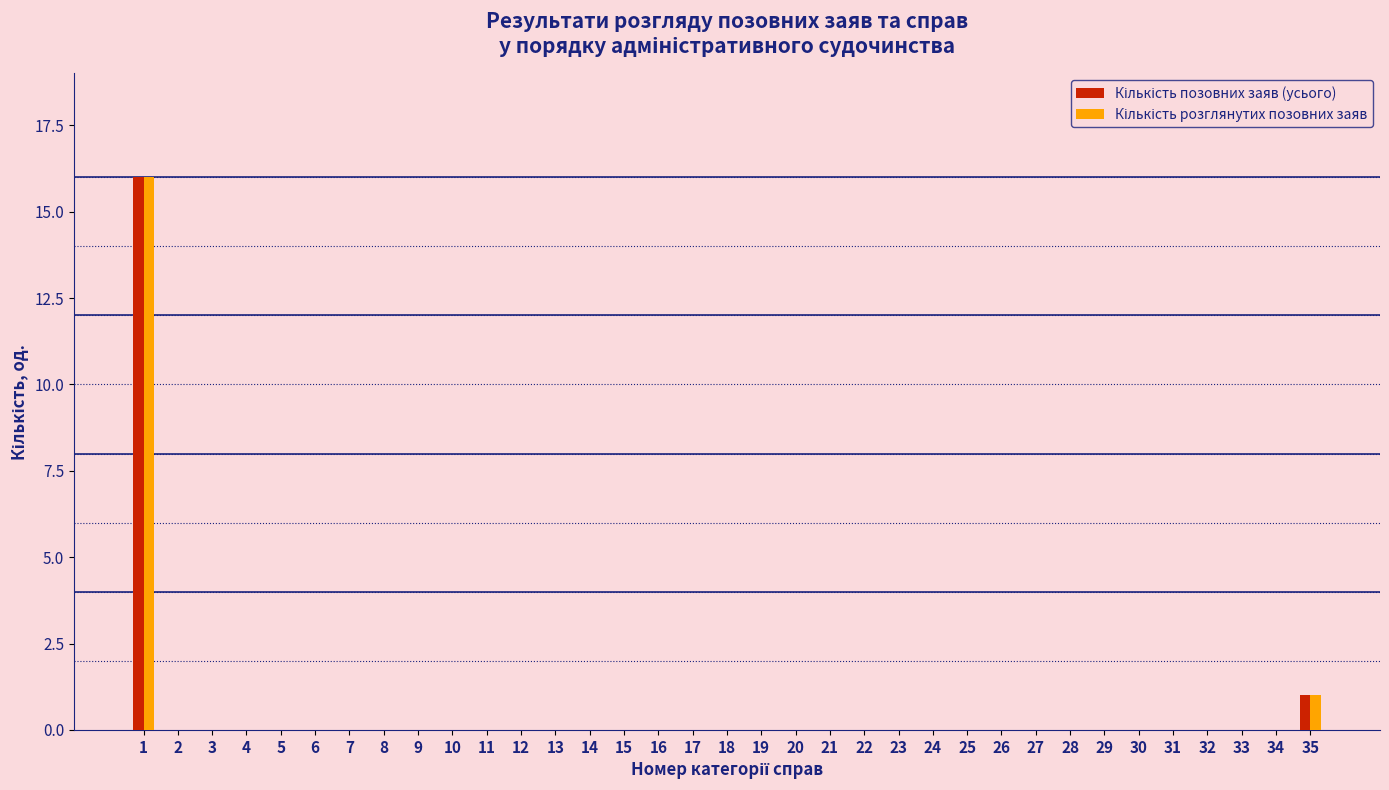

Are the bars horizontal?

No